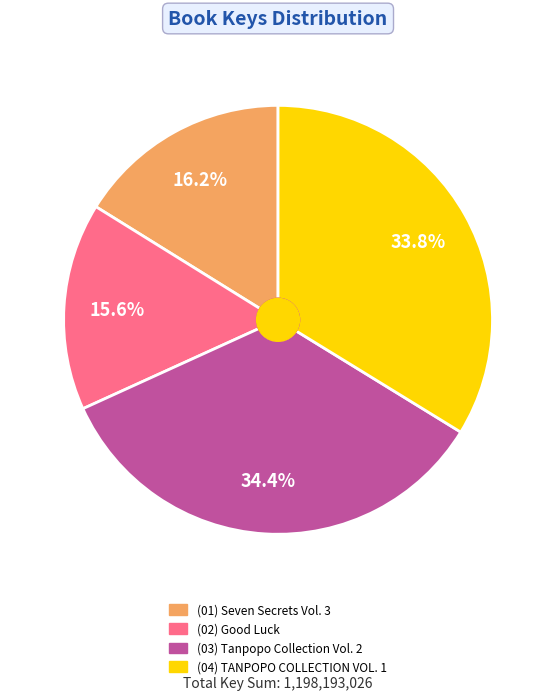

Is there any slice that represents more than half of the pie?

No